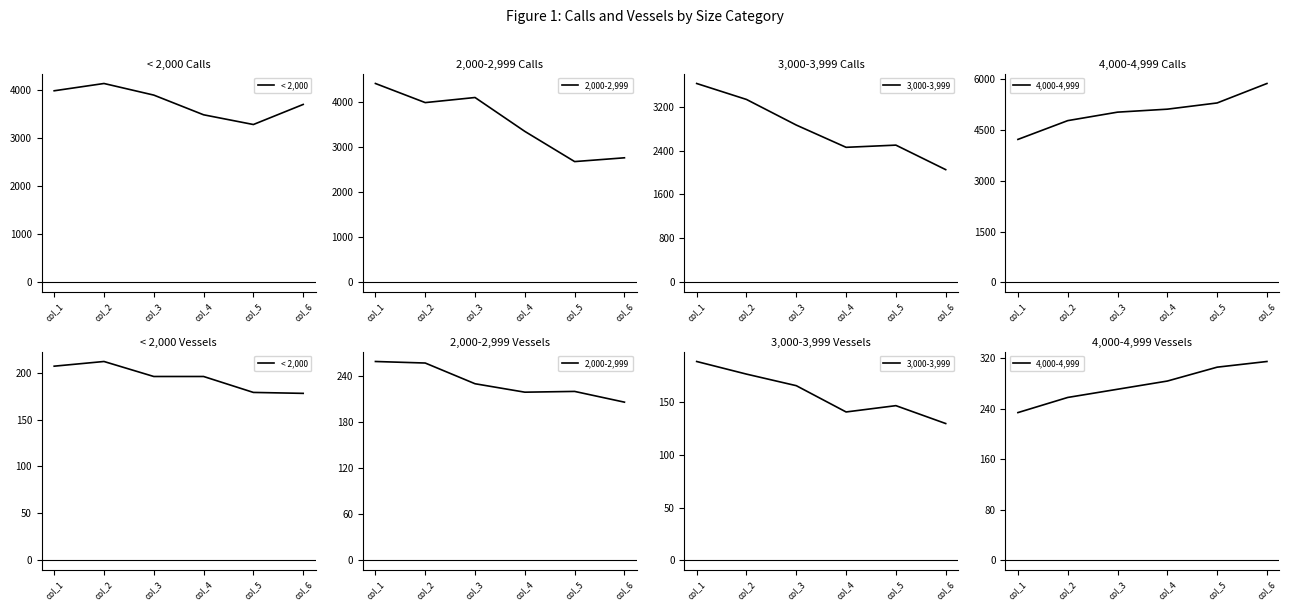

The value of 4,000-4,999 at col_2 is 258. True or false?

True